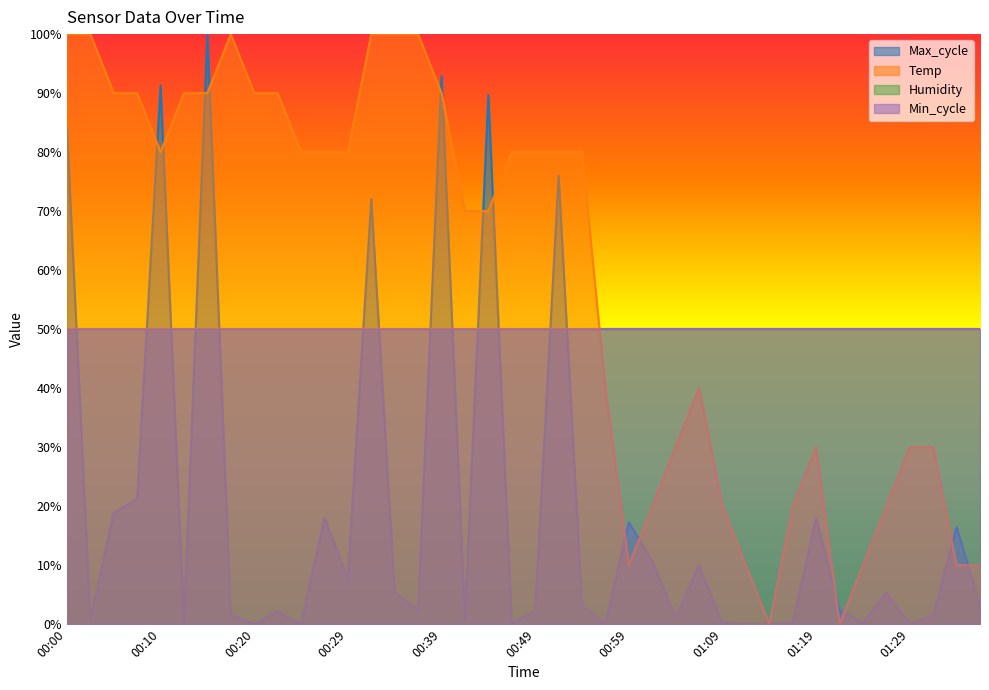

True or false: Max_cycle has a value of 0.0 at 01:32.

True